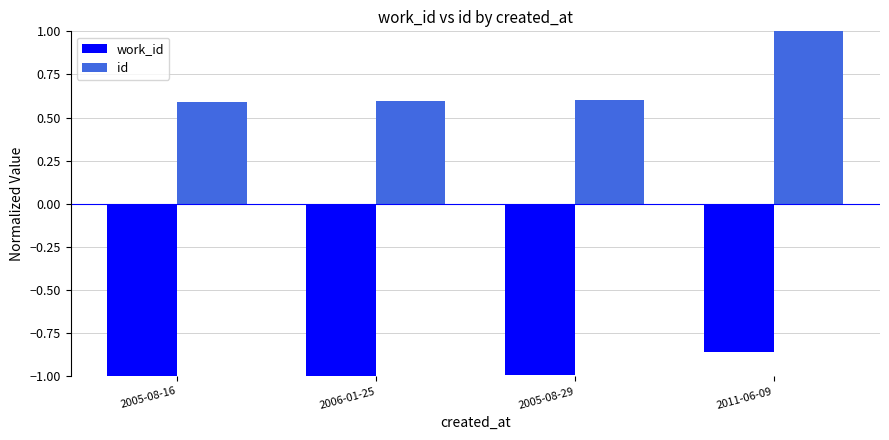

True or false: work_id has a value of -1.0 at 2005-08-16.

True